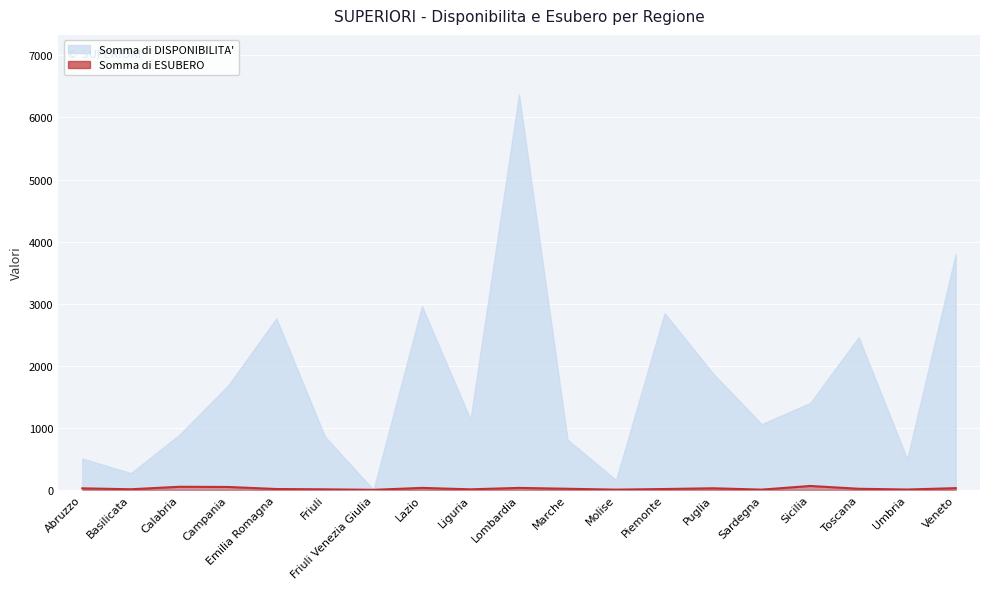

What is the change in value from Calabria to Liguria?

-41